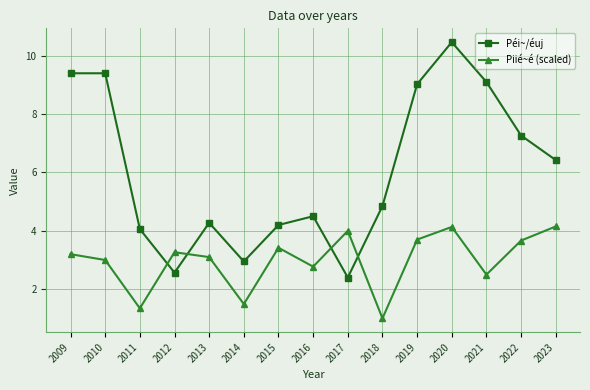

List the series in order of their peak value, lowest first.

Piié~é (scaled), Péi~/éuj